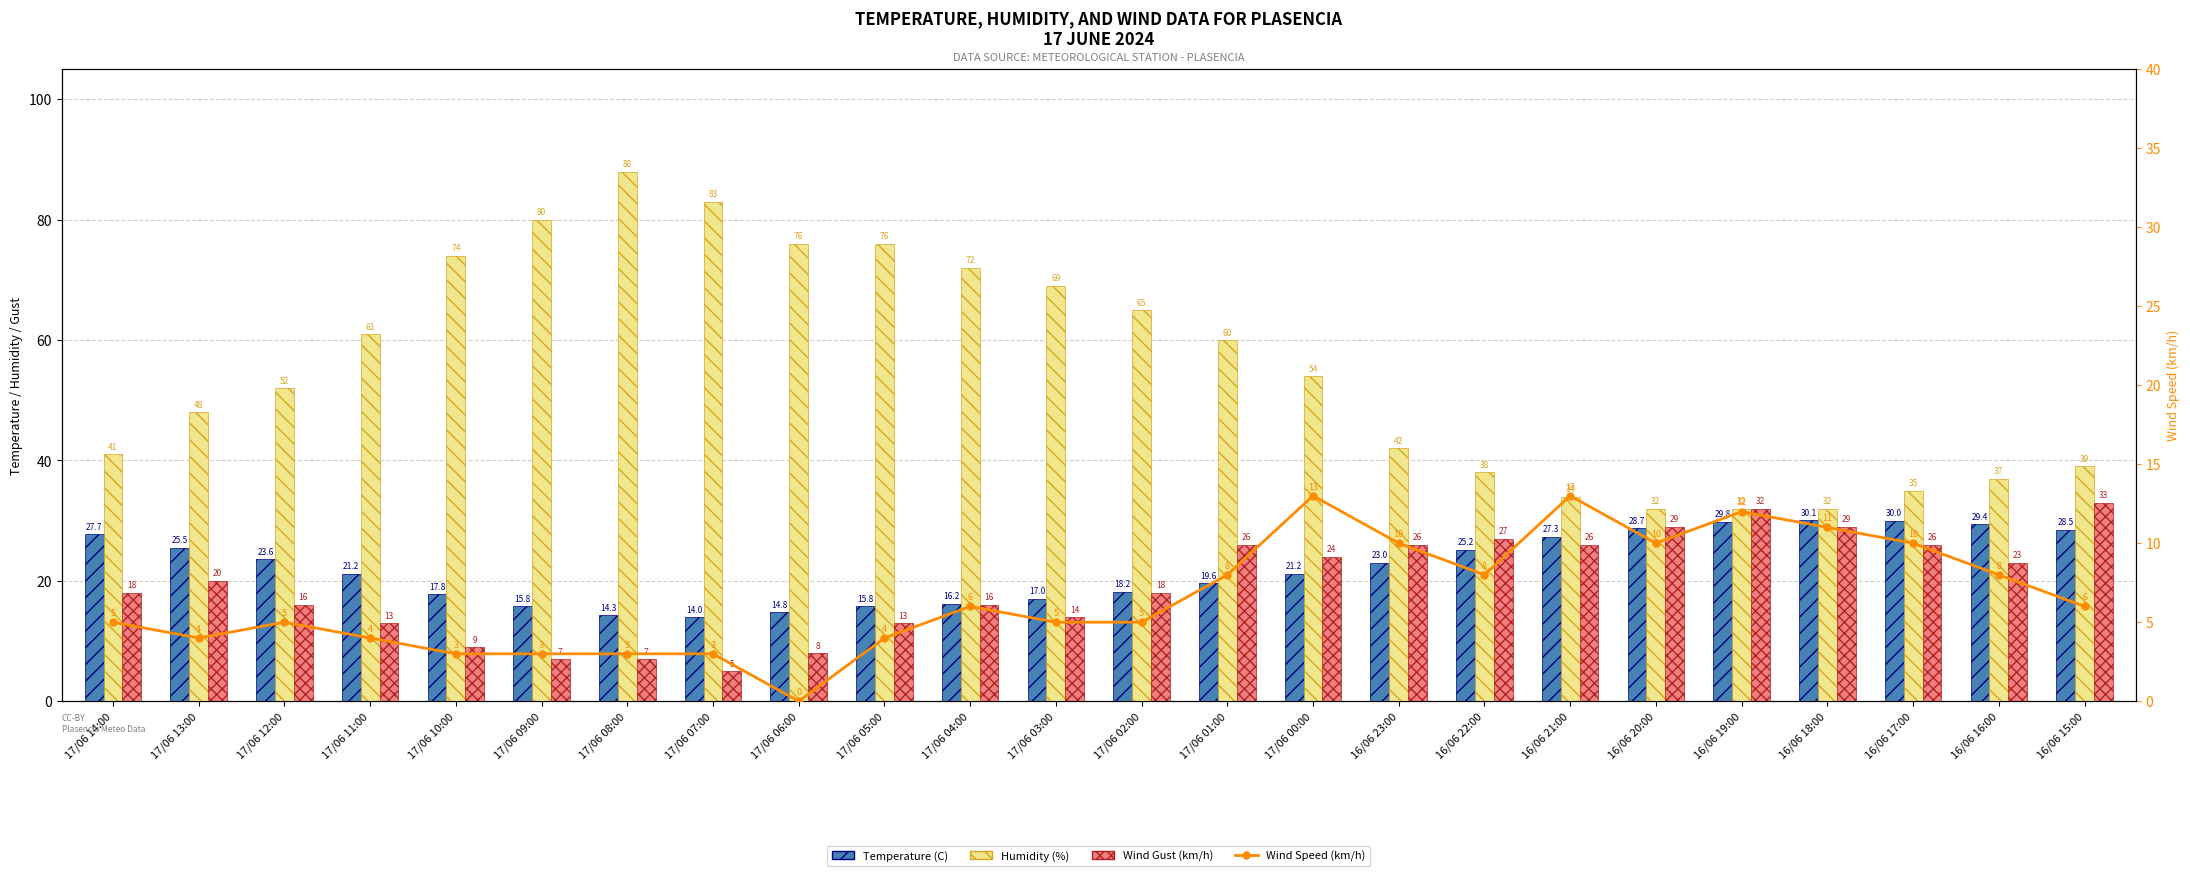

Reading right to left, what are all the values shown in this chart?

Temperature (C): 28.5	29.4	30.0	30.1	29.8	28.7	27.3	25.2	23.0	21.2	19.6	18.2	17.0	16.2	15.8	14.8	14.0	14.3	15.8	17.8	21.2	23.6	25.5	27.7
Humidity (%): 39.0	37.0	35.0	32.0	32.0	32.0	34.0	38.0	42.0	54.0	60.0	65.0	69.0	72.0	76.0	76.0	83.0	88.0	80.0	74.0	61.0	52.0	48.0	41.0
Wind Gust (km/h): 33.0	23.0	26.0	29.0	32.0	29.0	26.0	27.0	26.0	24.0	26.0	18.0	14.0	16.0	13.0	8.0	5.0	7.0	7.0	9.0	13.0	16.0	20.0	18.0
Wind Speed (km/h): 6.0	8.0	10.0	11.0	12.0	10.0	13.0	8.0	10.0	13.0	8.0	5.0	5.0	6.0	4.0	0.0	3.0	3.0	3.0	3.0	4.0	5.0	4.0	5.0